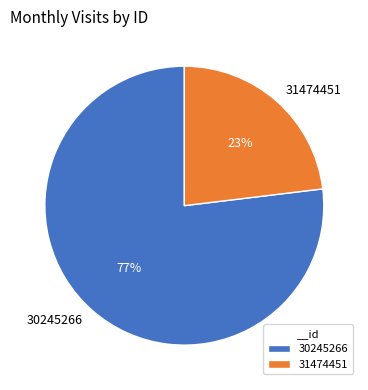

Rank the categories by value from highest to lowest.

30245266, 31474451